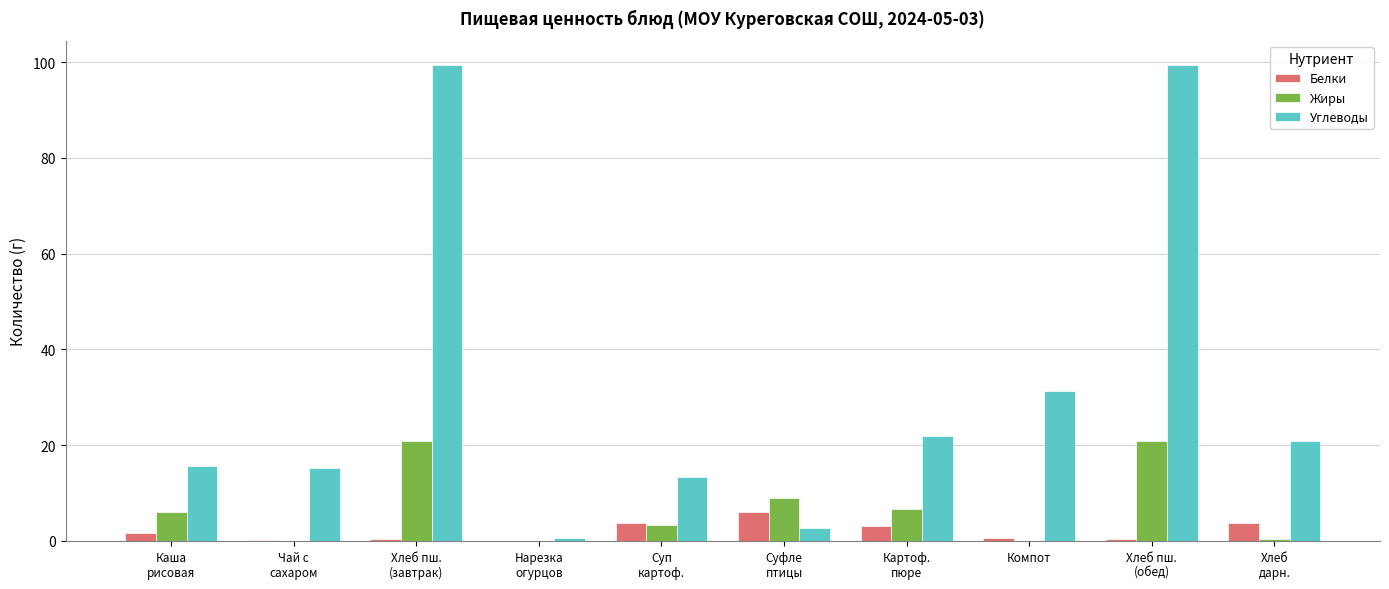

Where is Углеводы nearest to the value 50?

Компот